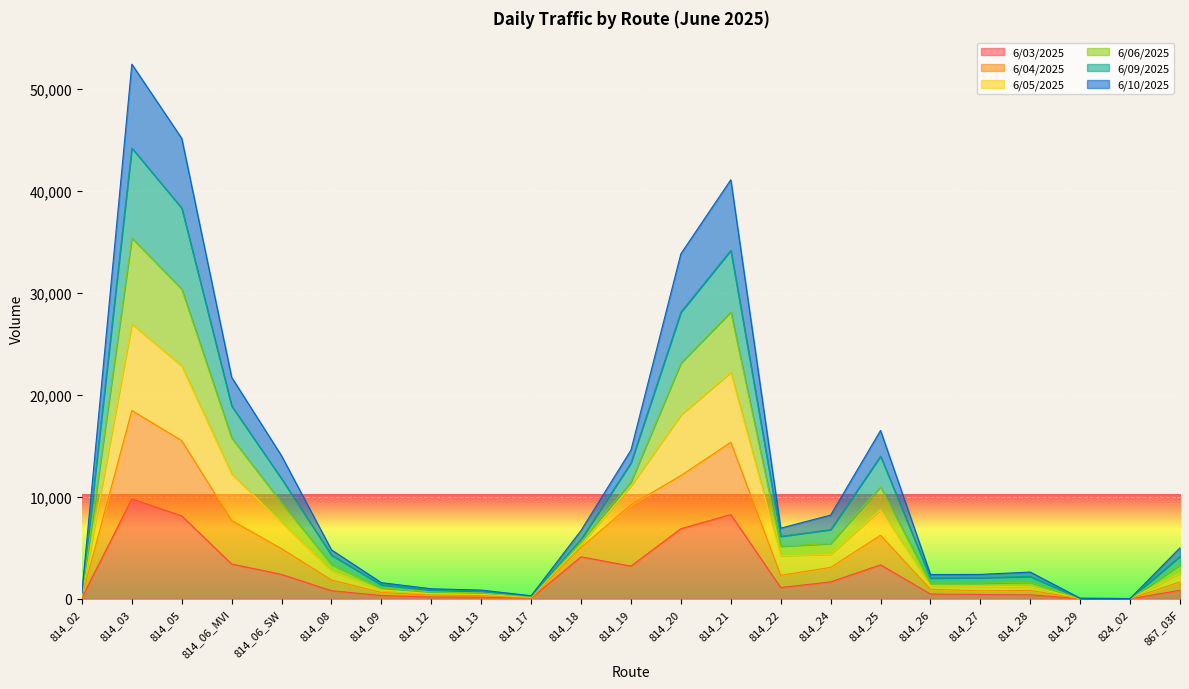

Is the value of 6/06/2025 at 814_13 greater than the value of 6/05/2025 at 814_03?

No